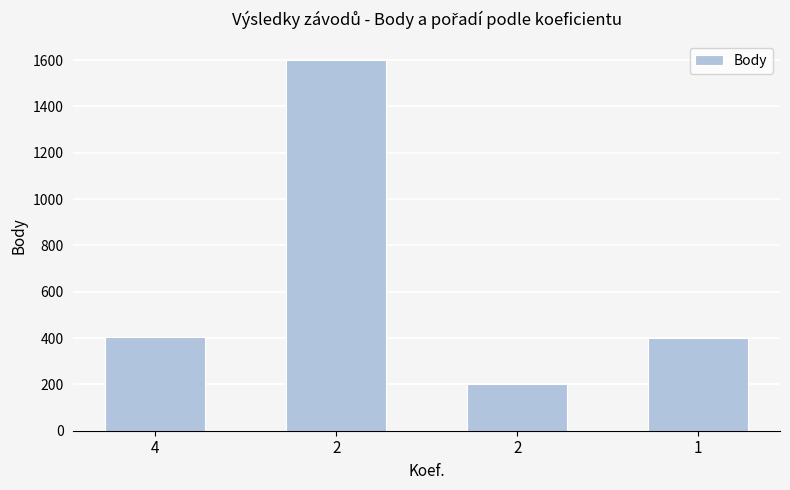

Does the chart contain any negative values?

No